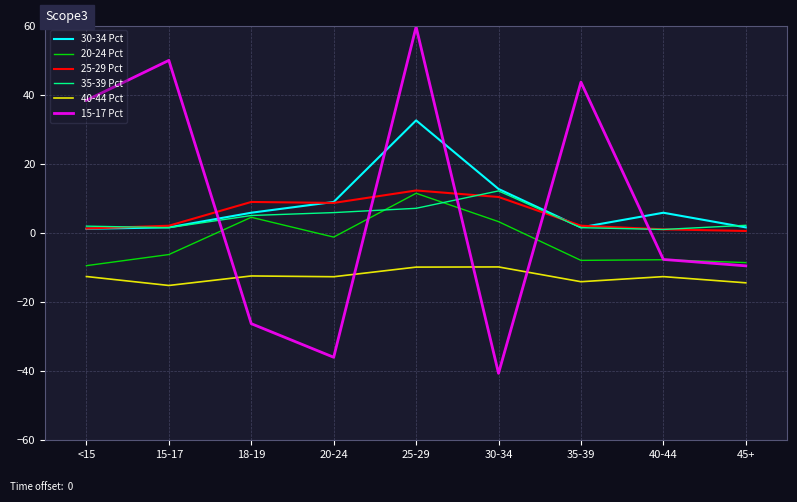

Reading left to right, transcribe all the data shown in this chart.

30-34 Pct: <15=1.2	15-17=1.6	18-19=5.8	20-24=9.0	25-29=32.6	30-34=12.7	35-39=1.6	40-44=5.8	45+=1.6
20-24 Pct: <15=-9.5	15-17=-6.3	18-19=4.5	20-24=-1.2	25-29=11.5	30-34=3.3	35-39=-7.9	40-44=-7.8	45+=-8.6
25-29 Pct: <15=1.3	15-17=2.1	18-19=9.0	20-24=8.7	25-29=12.3	30-34=10.4	35-39=2.1	40-44=1.0	45+=0.6
35-39 Pct: <15=2.0	15-17=1.5	18-19=5.0	20-24=5.9	25-29=7.1	30-34=12.2	35-39=1.5	40-44=1.0	45+=2.2
40-44 Pct: <15=-12.6	15-17=-15.2	18-19=-12.5	20-24=-12.7	25-29=-9.9	30-34=-9.8	35-39=-14.1	40-44=-12.6	45+=-14.4
15-17 Pct: <15=38.4	15-17=49.9	18-19=-26.3	20-24=-36.0	25-29=59.6	30-34=-40.6	35-39=43.6	40-44=-7.7	45+=-9.5